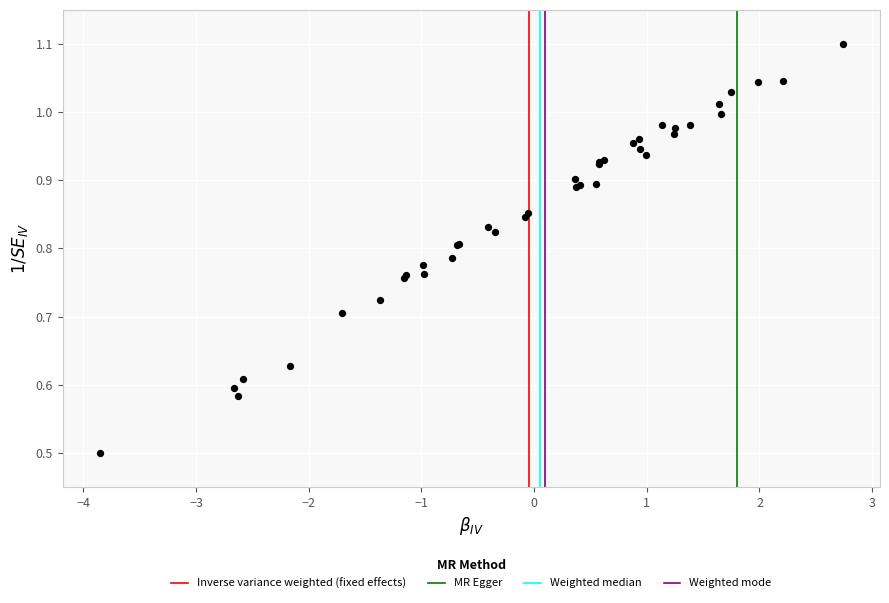

What Y value in the scatter plot is closest to 0?

0.5